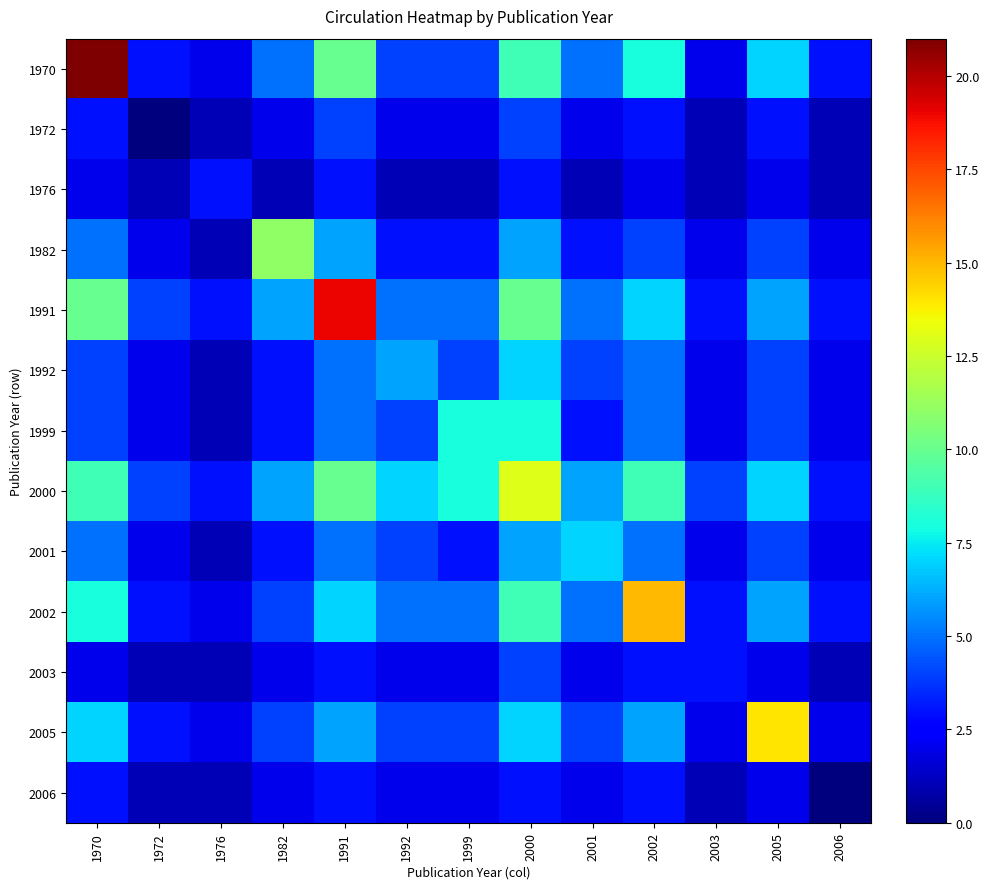

At which category is the sum across all series the highest?

2000